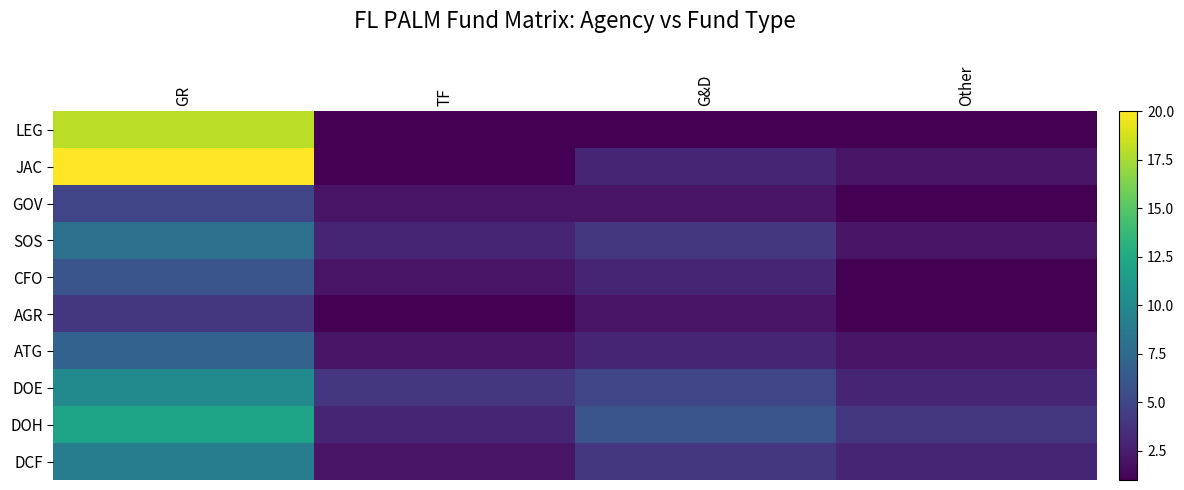

What is the total value across all series at TF?

21